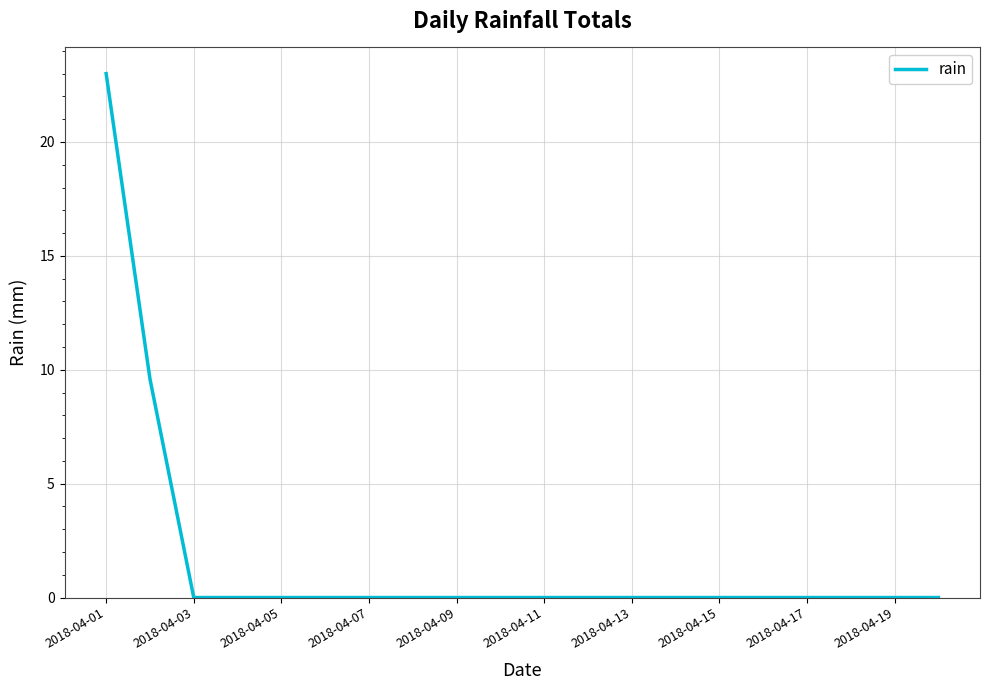

What is the greatest value displayed?

23.0